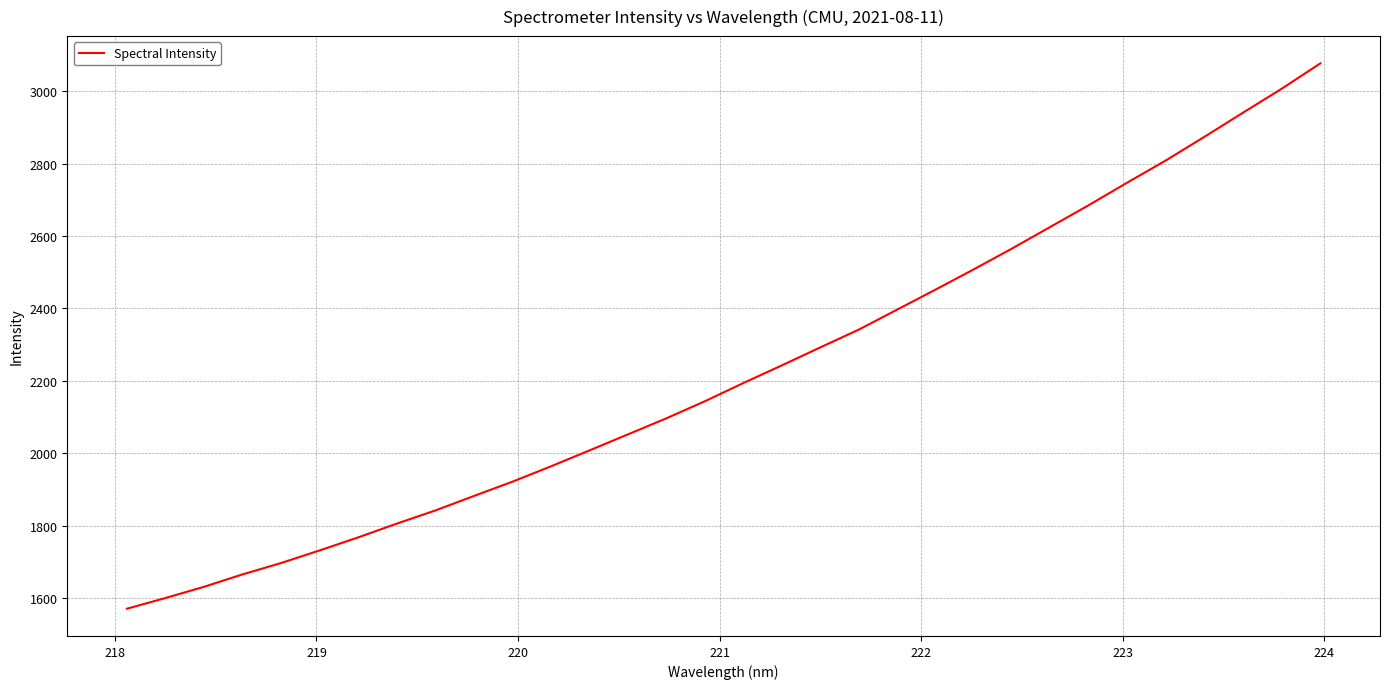

Does the chart display data point markers on the line(s)?

No